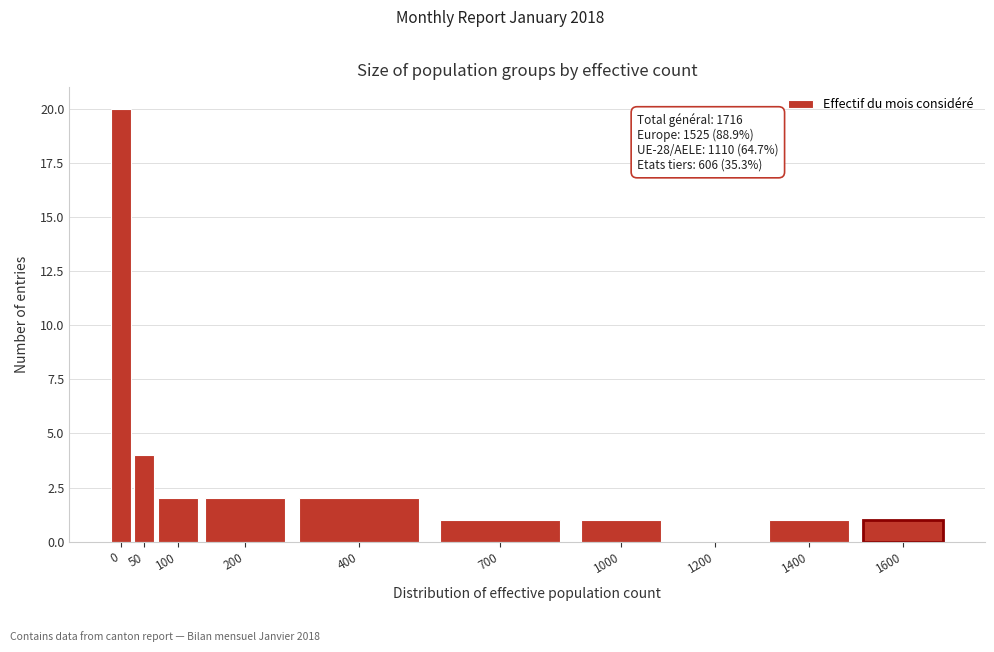

Reading left to right, transcribe all the data shown in this chart.

0=20	50=4	100=2	200=2	400=2	700=1	1000=1	1200=0	1400=1	1600=1